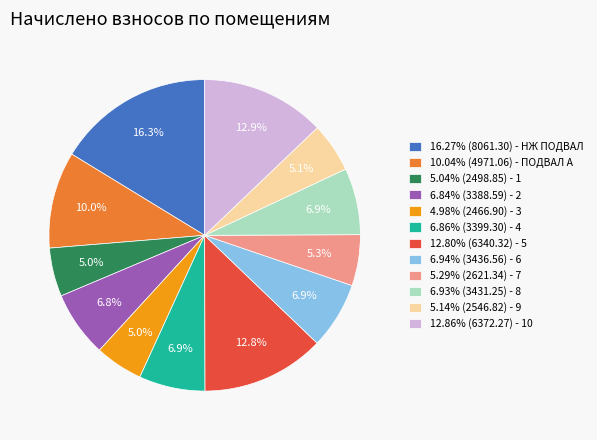

Combined, what portion of the pie is 12.80% (6340.32) - 5 and 5.29% (2621.34) - 7?

18.1%